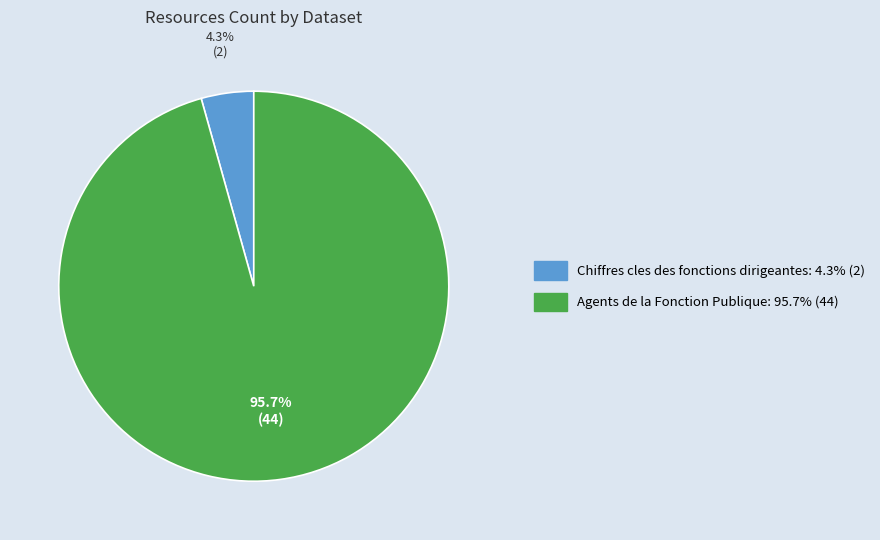

Combined, do Agents de la Fonction Publique and Chiffres cles des fonctions dirigeantes account for over 50%?

Yes